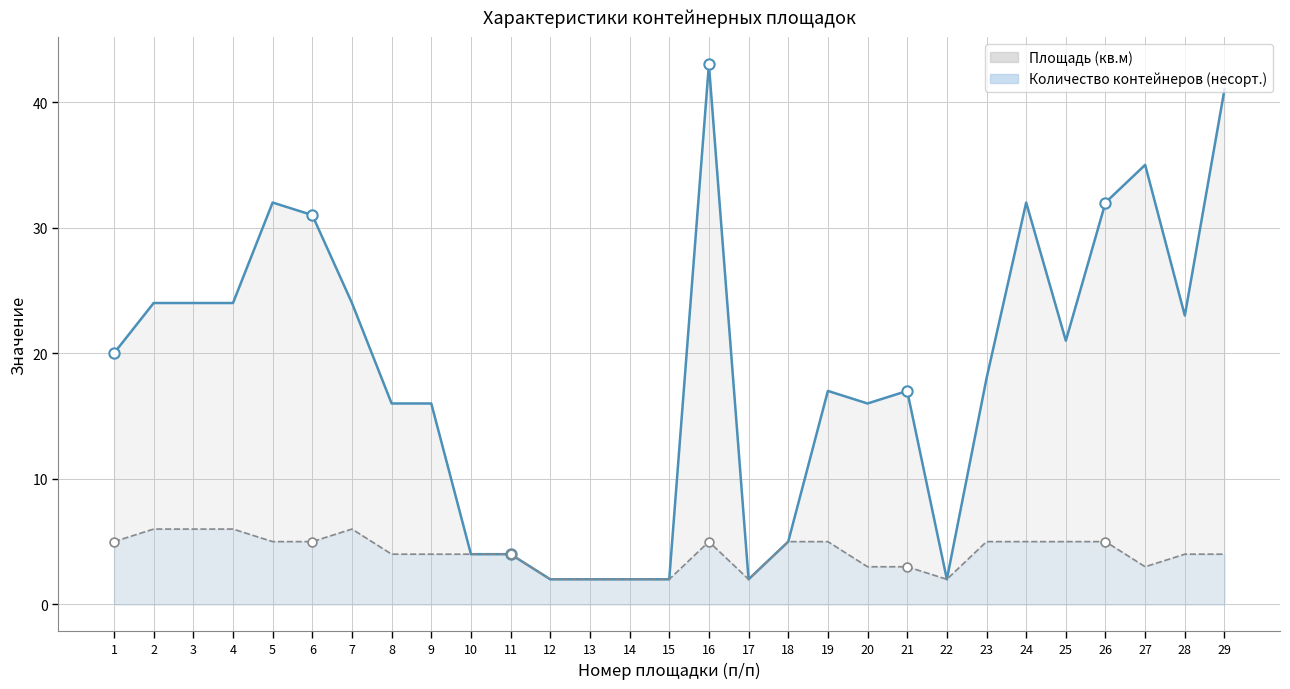

At how many categories does at least one series exceed 24?

7